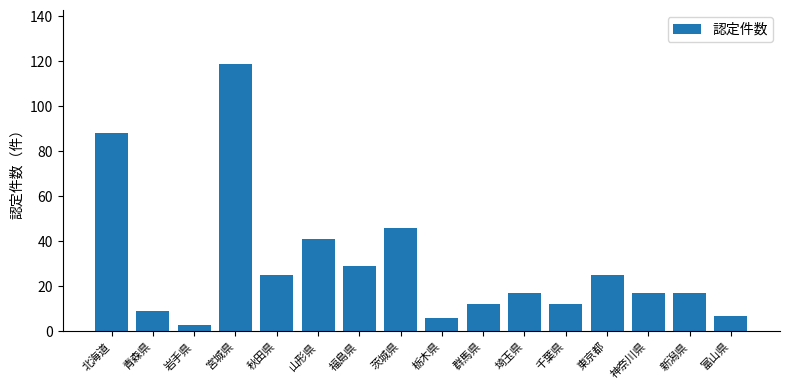

What is the greatest value displayed?

119